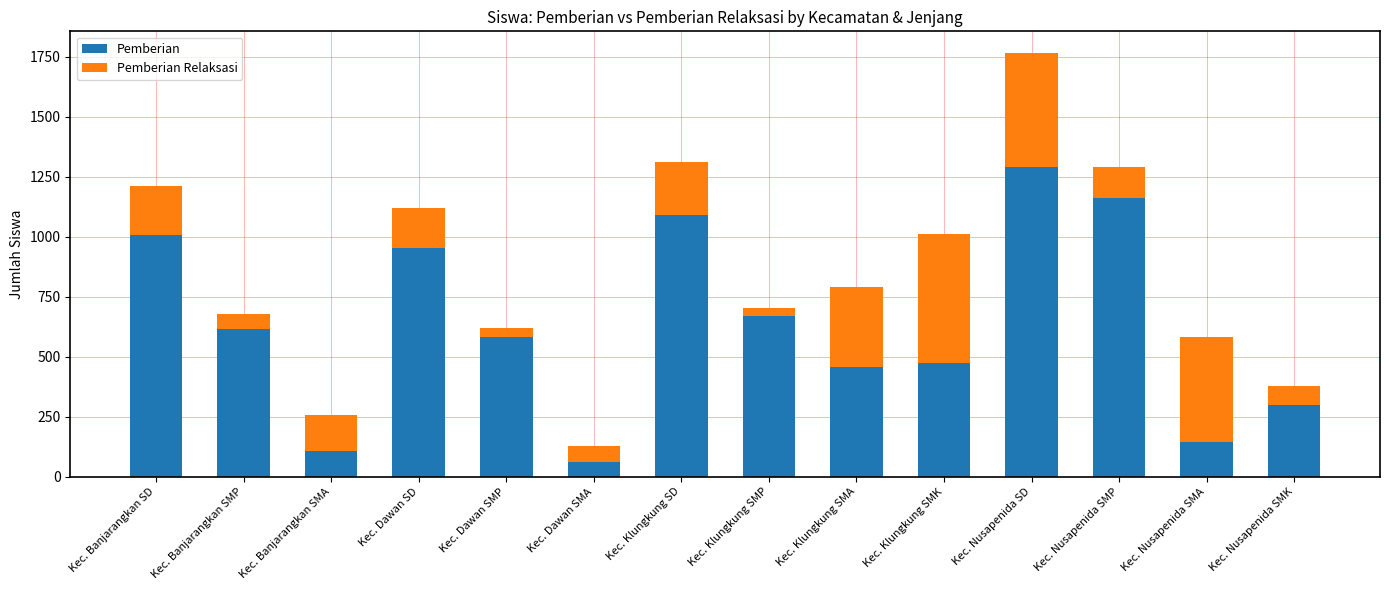

Reading left to right, what are the values for Pemberian?

Kec. Banjarangkan SD=1009	Kec. Banjarangkan SMP=615	Kec. Banjarangkan SMA=106	Kec. Dawan SD=953	Kec. Dawan SMP=584	Kec. Dawan SMA=60	Kec. Klungkung SD=1090	Kec. Klungkung SMP=670	Kec. Klungkung SMA=456	Kec. Klungkung SMK=475	Kec. Nusapenida SD=1289	Kec. Nusapenida SMP=1160	Kec. Nusapenida SMA=143	Kec. Nusapenida SMK=300